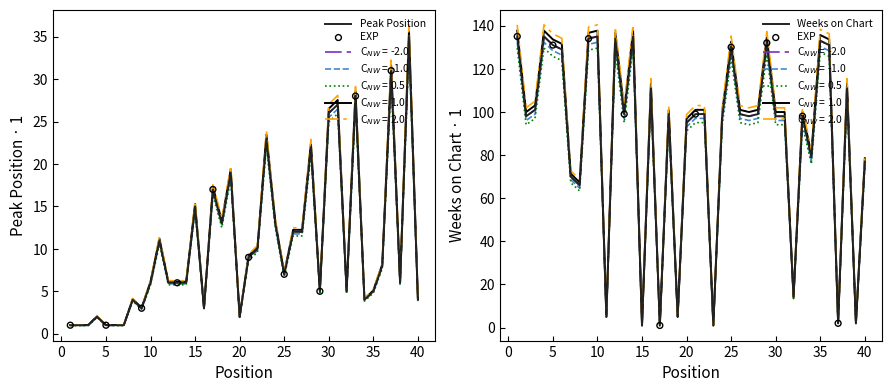

At how many categories does at least one series exceed 76?

28